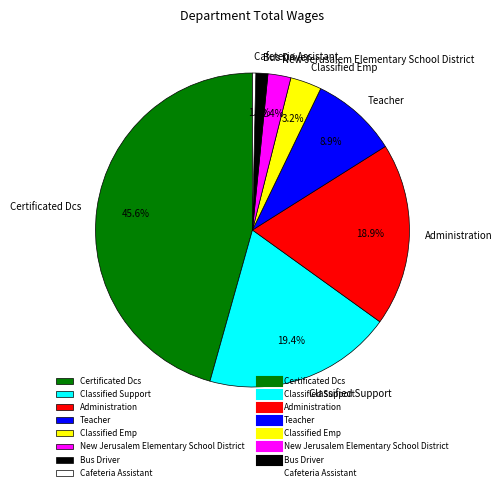

Rank the categories by value from lowest to highest.

Cafeteria Assistant, Bus Driver, New Jerusalem Elementary School District, Classified Emp, Teacher, Administration, Classified Support, Certificated Dcs